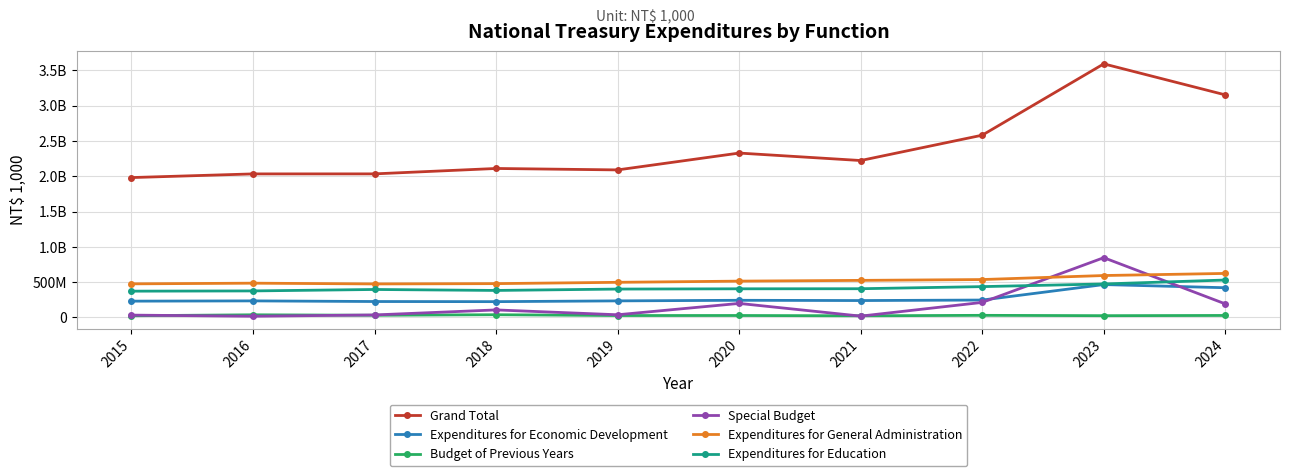

What is the lowest value of the Grand Total series?

1981977293